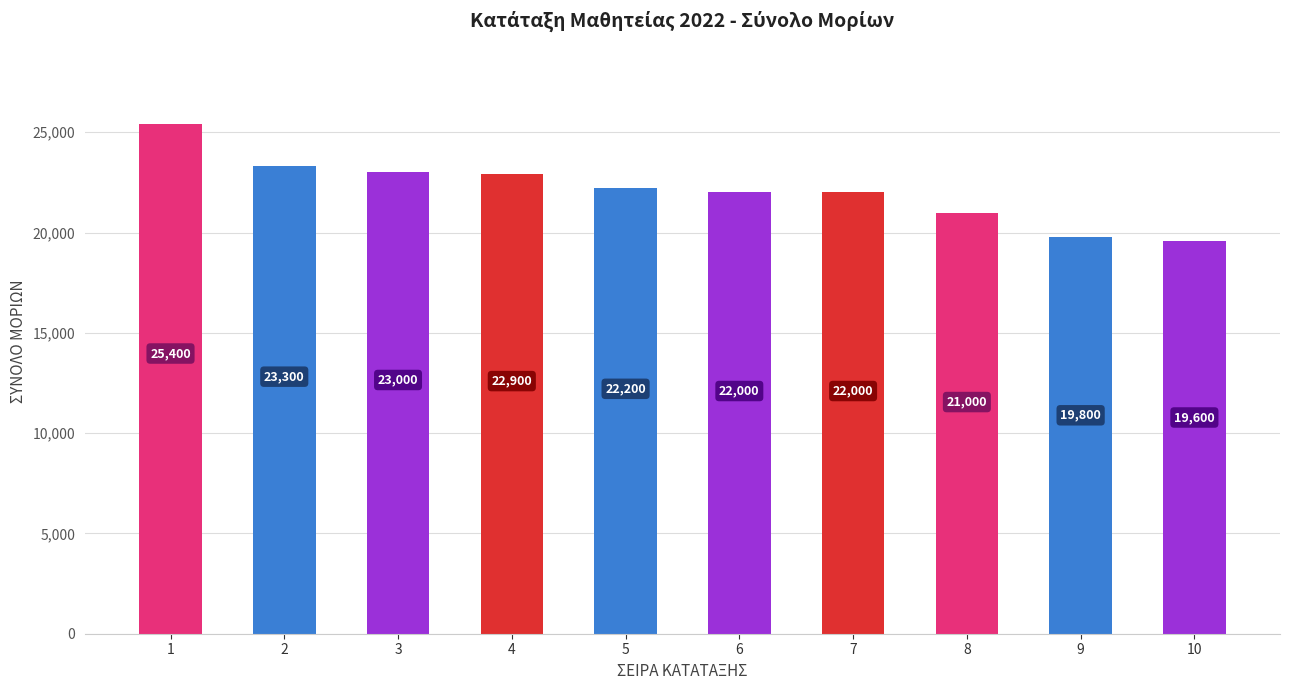

True or false: the data shows 4941 at 5.

False